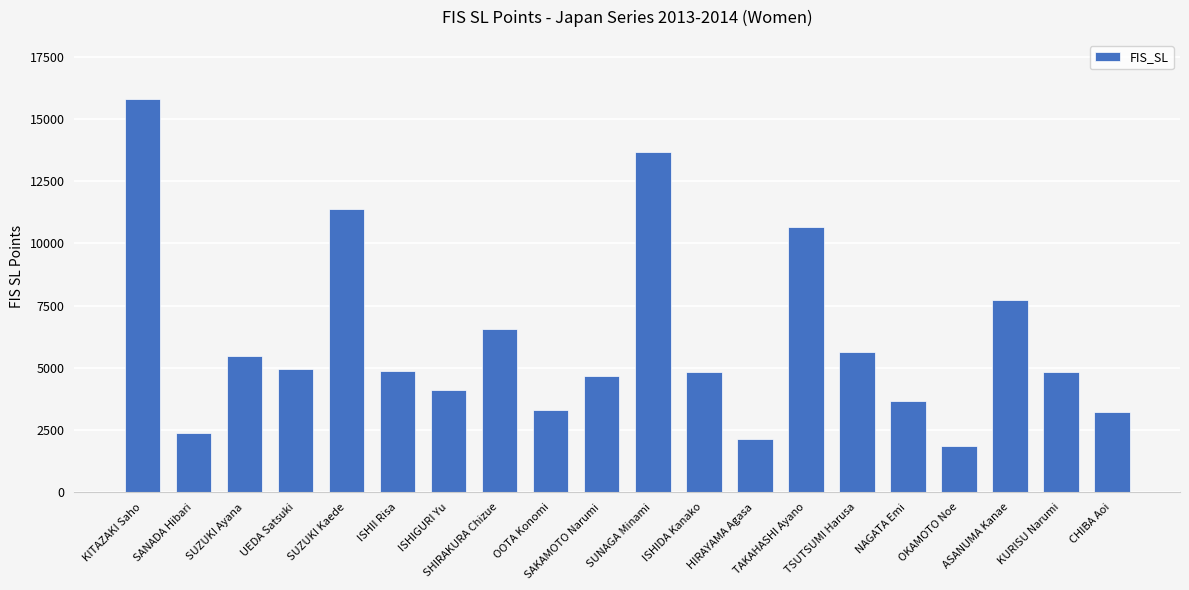

What is the value of the 11th bar from the left?

13670